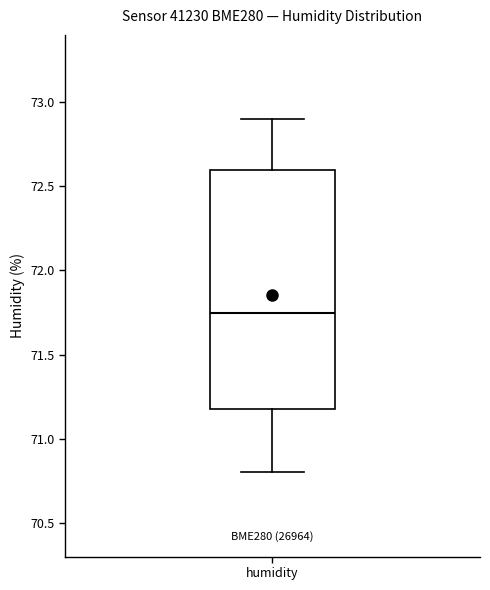

Read this box plot against the y-axis: the position of the median line, the range covered by the box, and the ends of both whiskers. The values are not printed on the chart, so give them approximately, as read against the axis.

median 71.75, box 71.20 to 72.60, whiskers 70.80 to 72.90